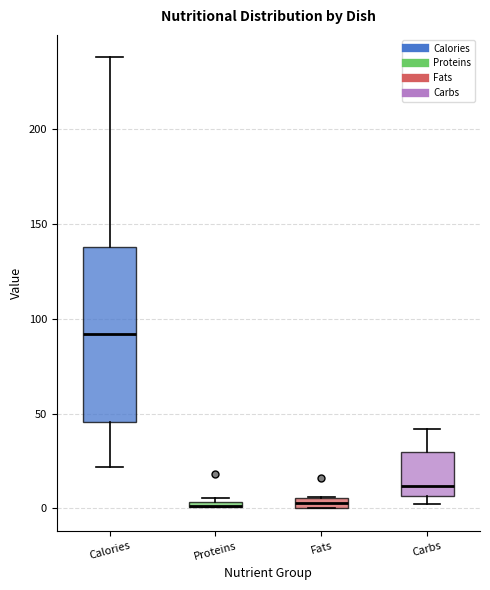

Which box is the tallest, from its lower edge to its upper edge?

Calories